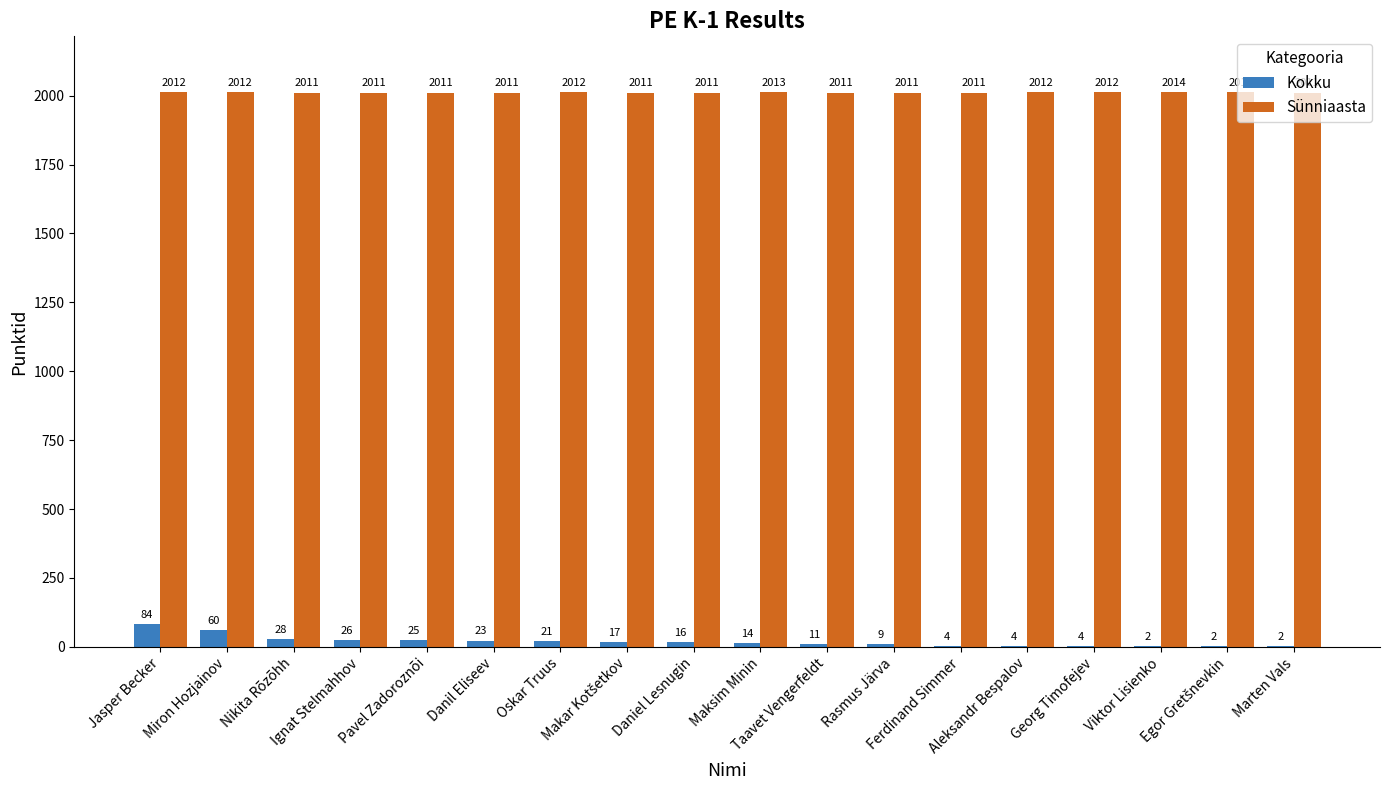

What is the greatest value displayed?

2014